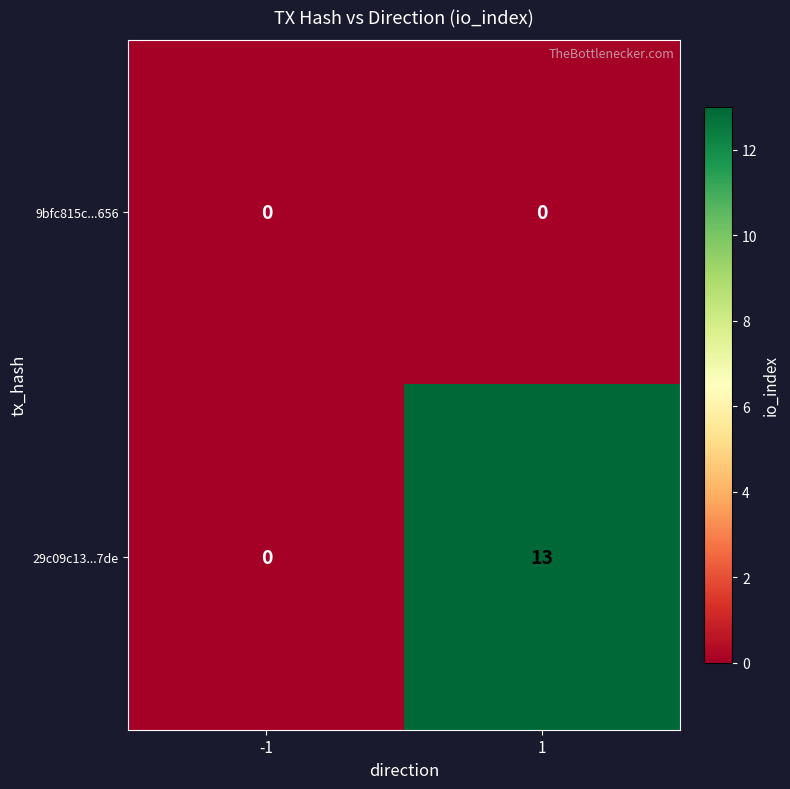

Reading left to right, what are all the values shown in this chart?

9bfc815c...656: 0	0
29c09c13...7de: 0	13